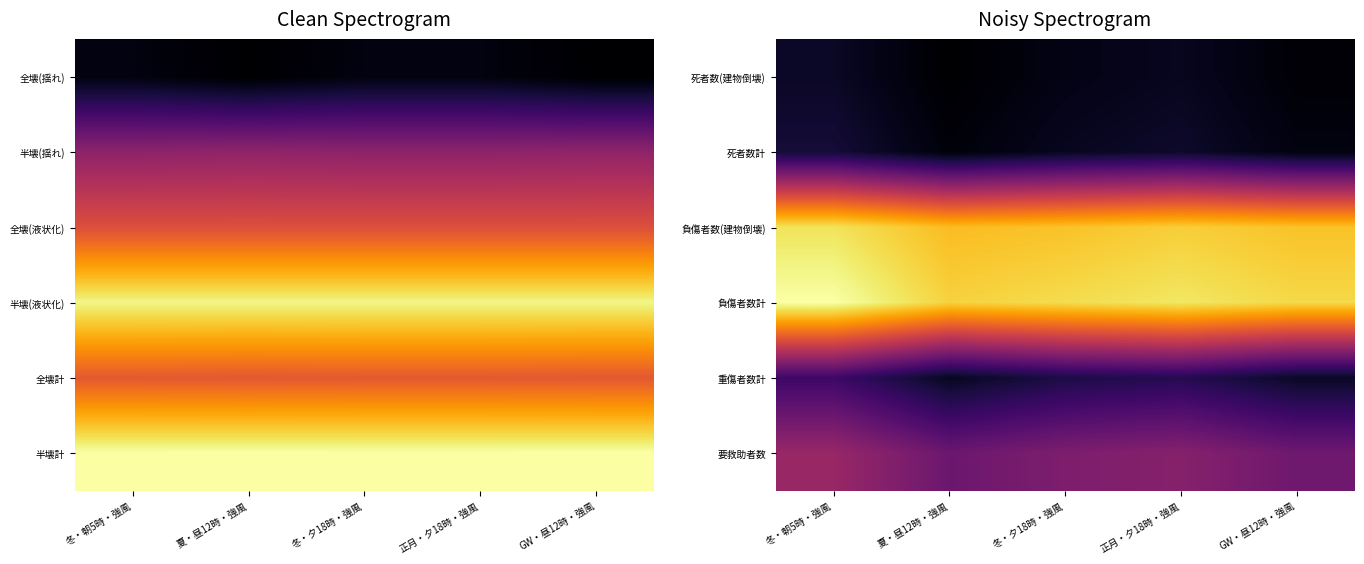

Count the number of categories in the chart.

5